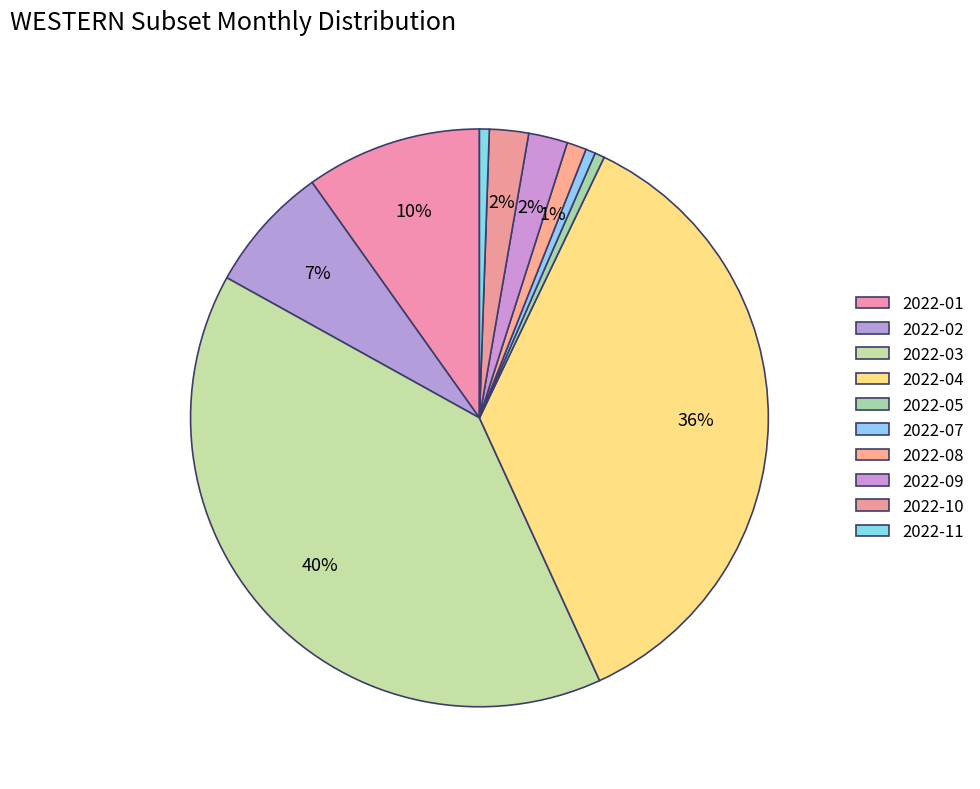

Does 2022-05 account for over 50% of the chart?

No